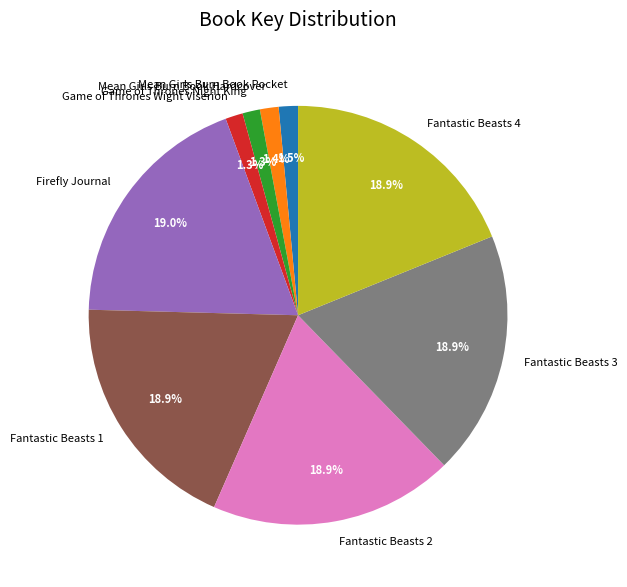

Count the number of slices in the pie.

9